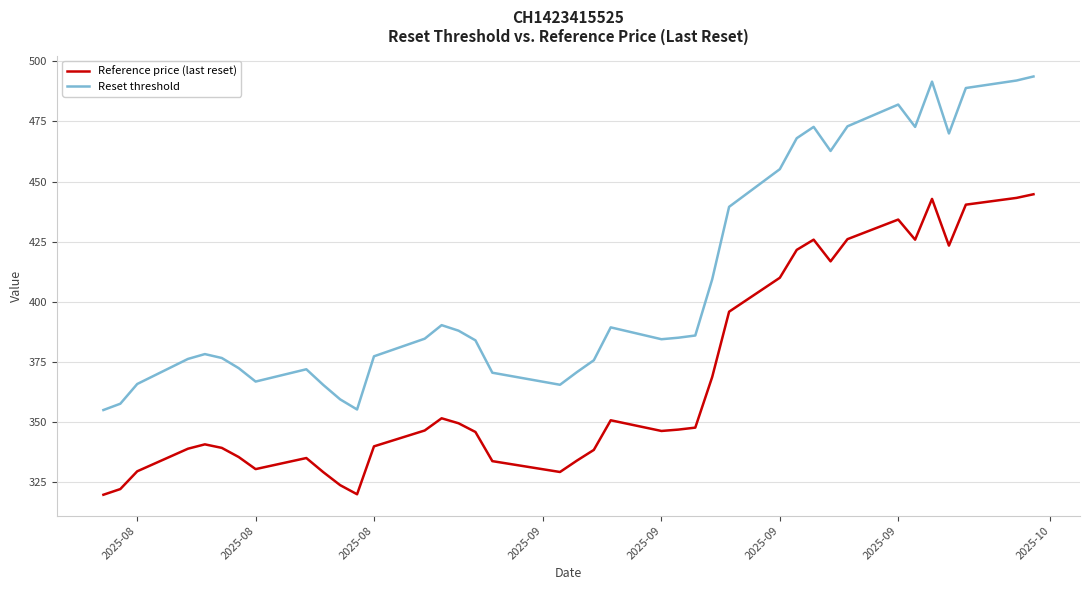

Which series has the widest spread of values?

Reset threshold